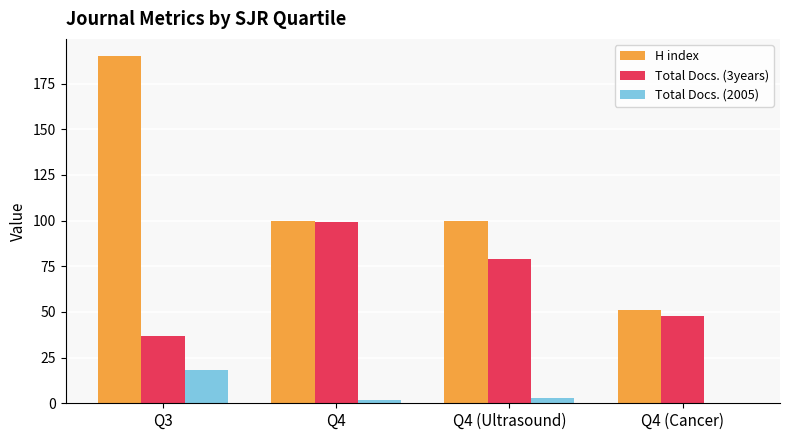

Which series changed the most between Q3 and Q4?

H index